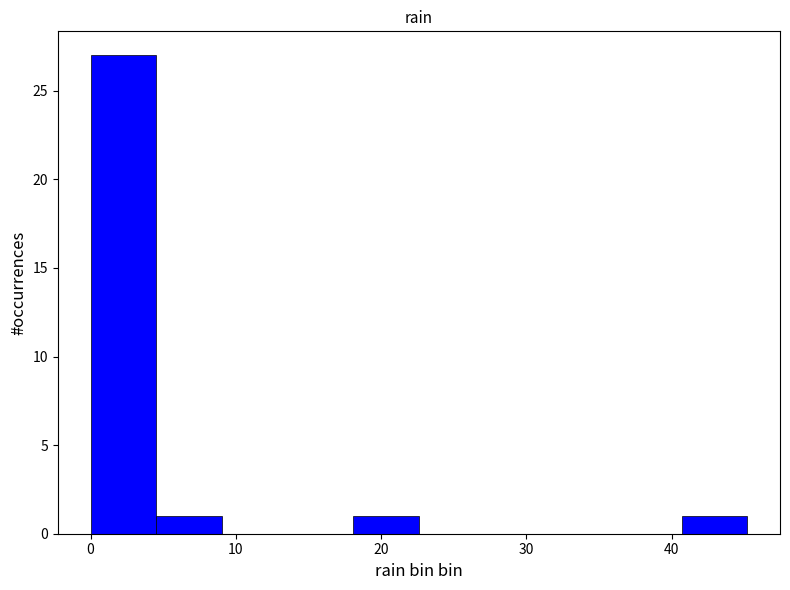

Reading left to right, list every bar in this chart as the range it spans on the x-axis followed by its height. Neither the bar edges nor the heights are printed on the chart, so give them approximately, as read against the axes.

0 to 5: 27
5 to 9: 1
9 to 14: 0
14 to 18: 0
18 to 23: 1
23 to 27: 0
27 to 32: 0
32 to 36: 0
36 to 41: 0
41 to 45: 1